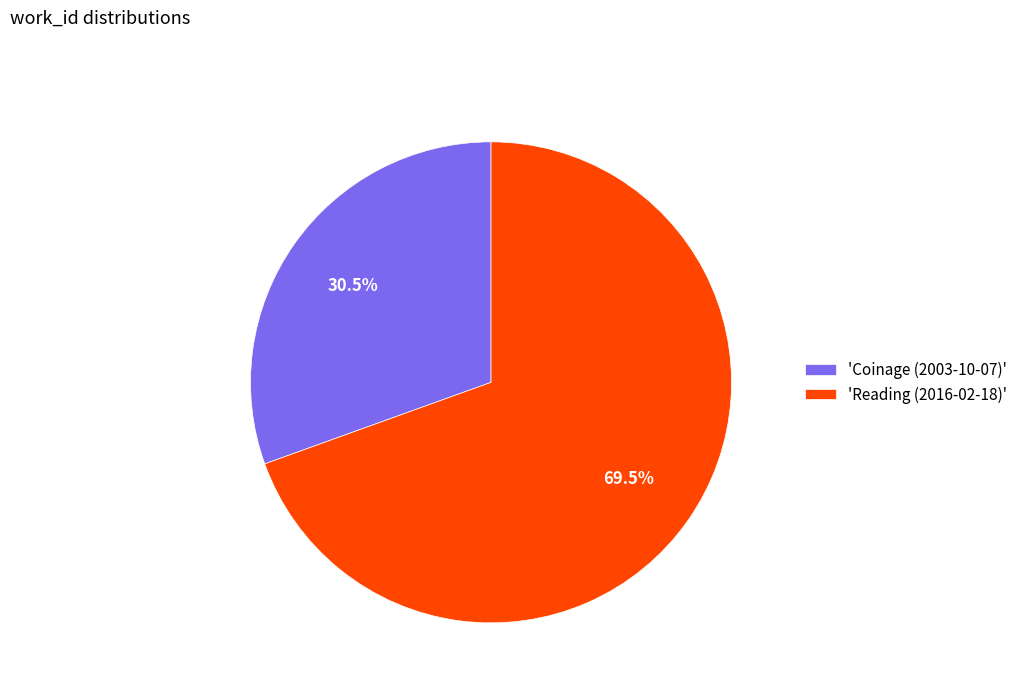

Does 'Reading (2016-02-18)' represent more than half of the total?

Yes